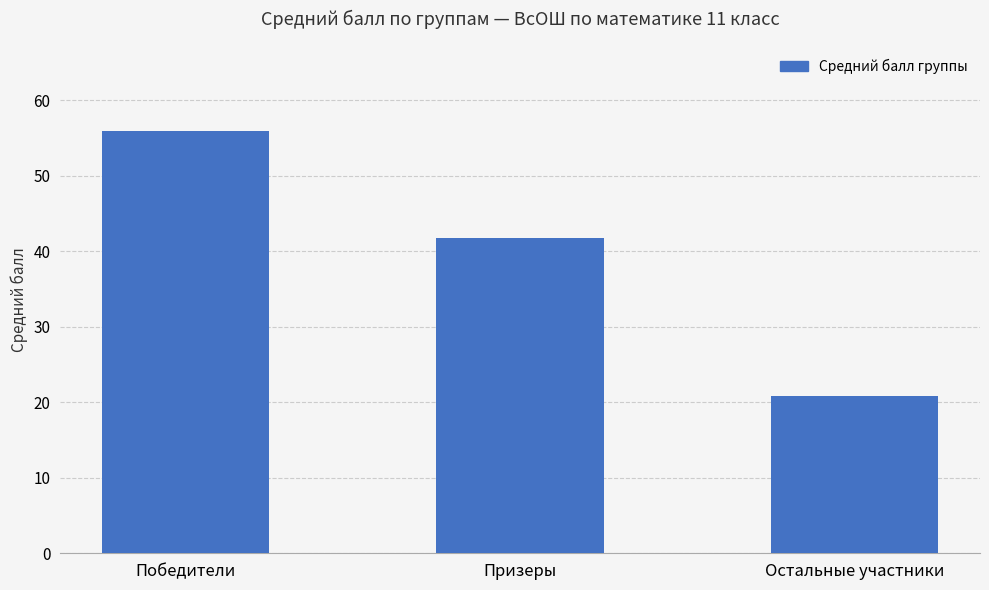

What is the minimum value shown in the chart?

20.9